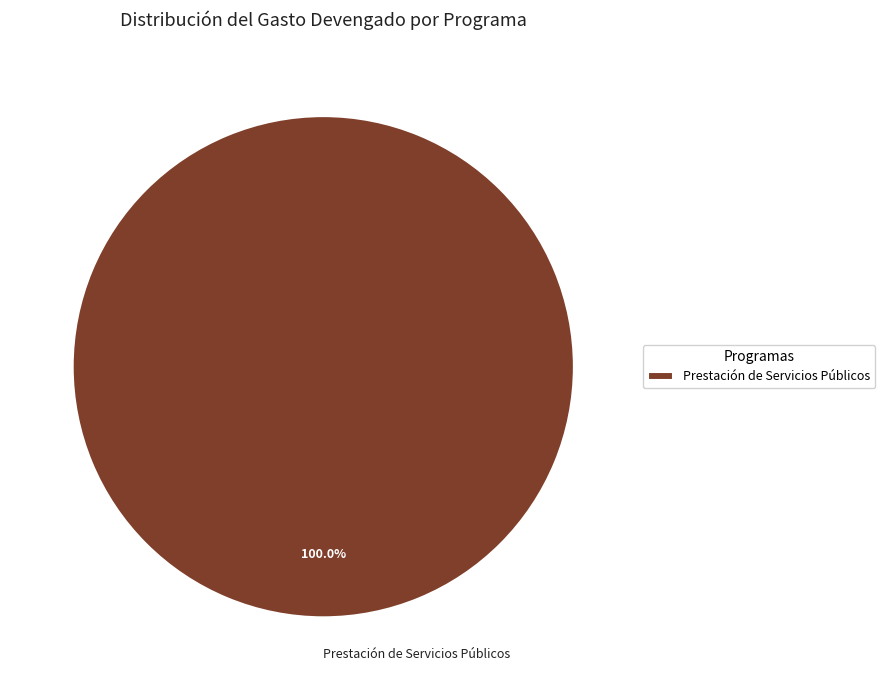

Is there any slice that represents more than half of the pie?

Yes